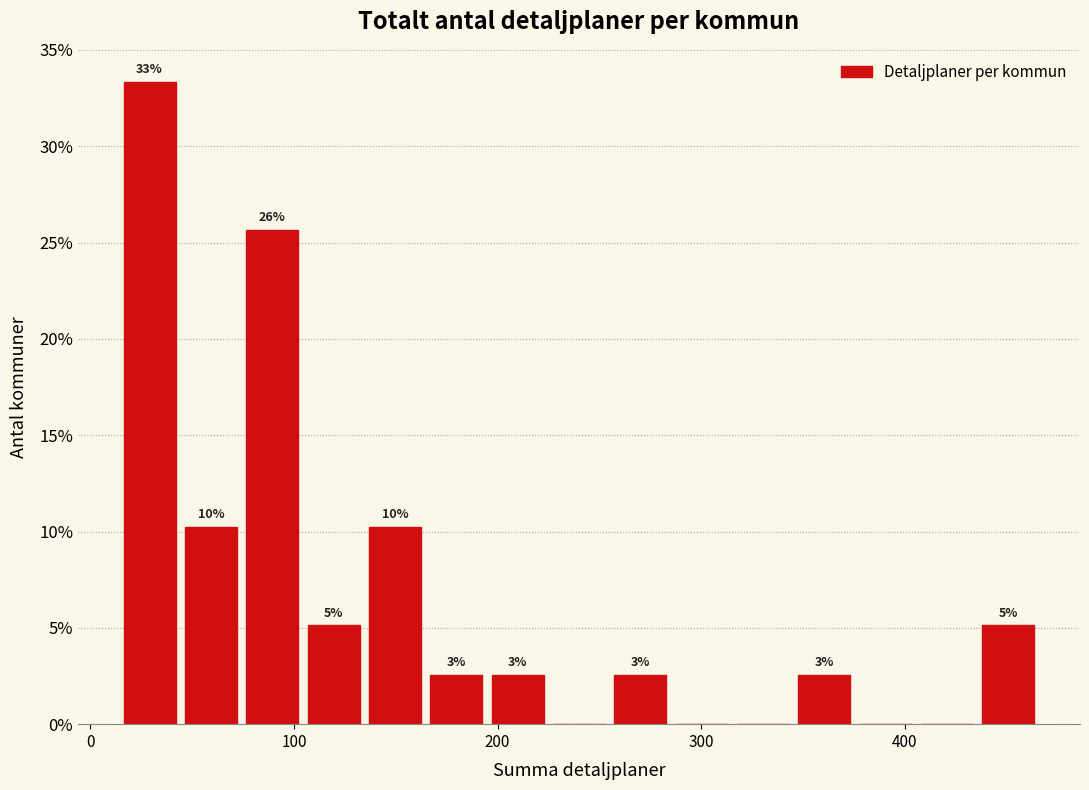

Read against the x-axis, roughly where is the centre of the tallest bar?

30